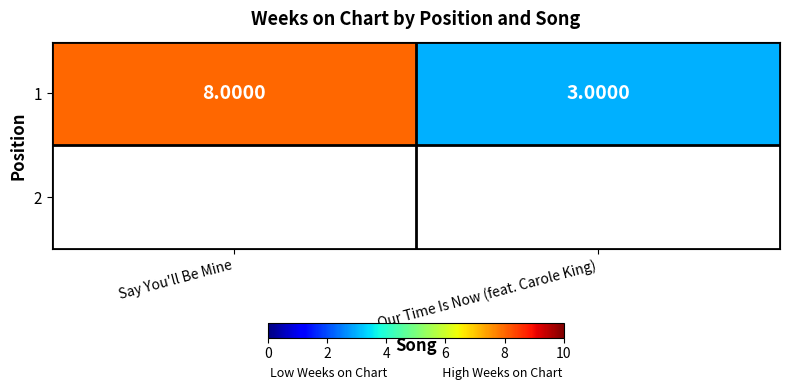

How many values are between 3 and 8?

2